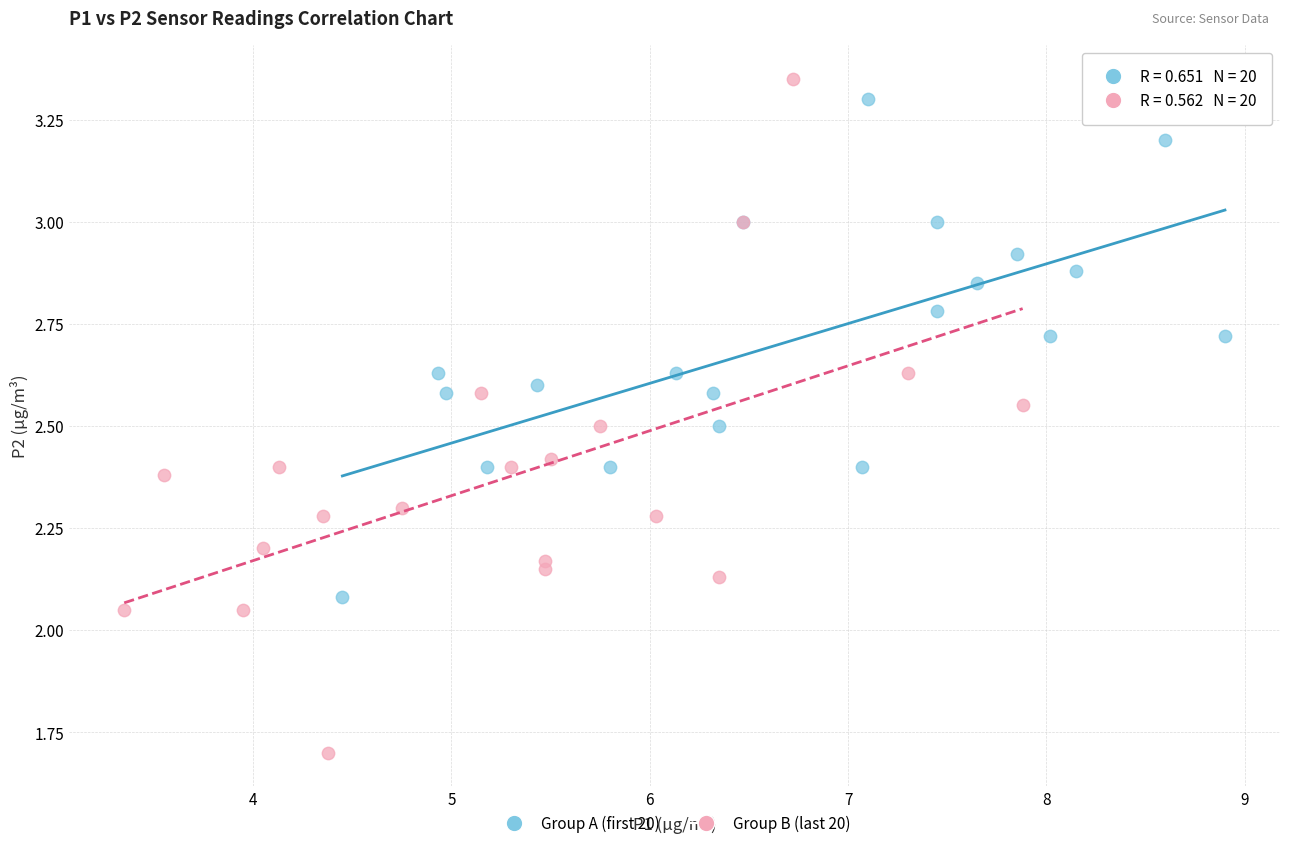

Which series reaches the maximum Y coordinate?

Group B (last 20)